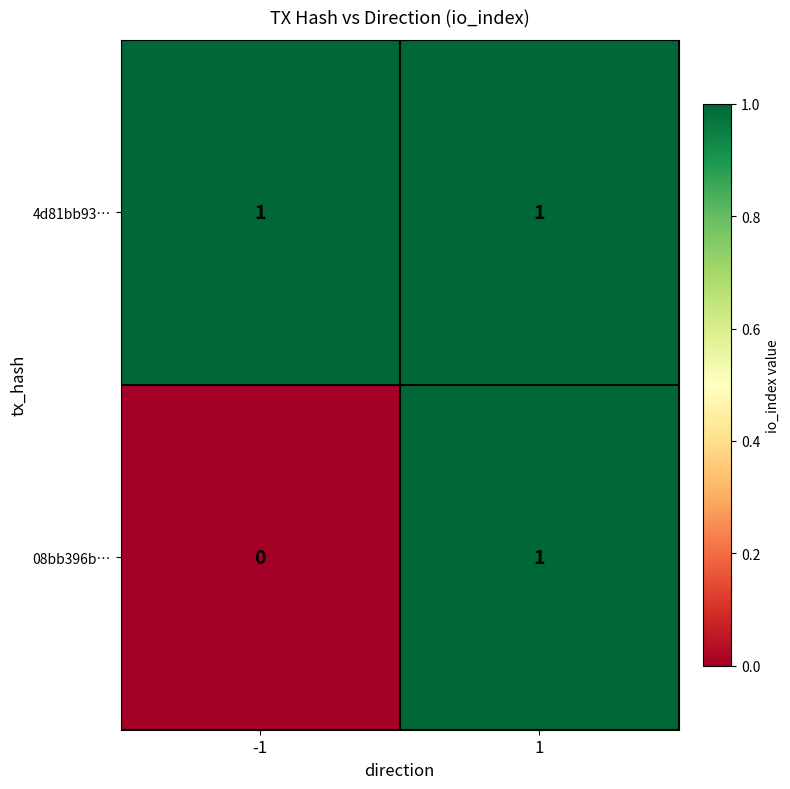

Between -1 and 1, which series saw the biggest shift?

08bb396b…